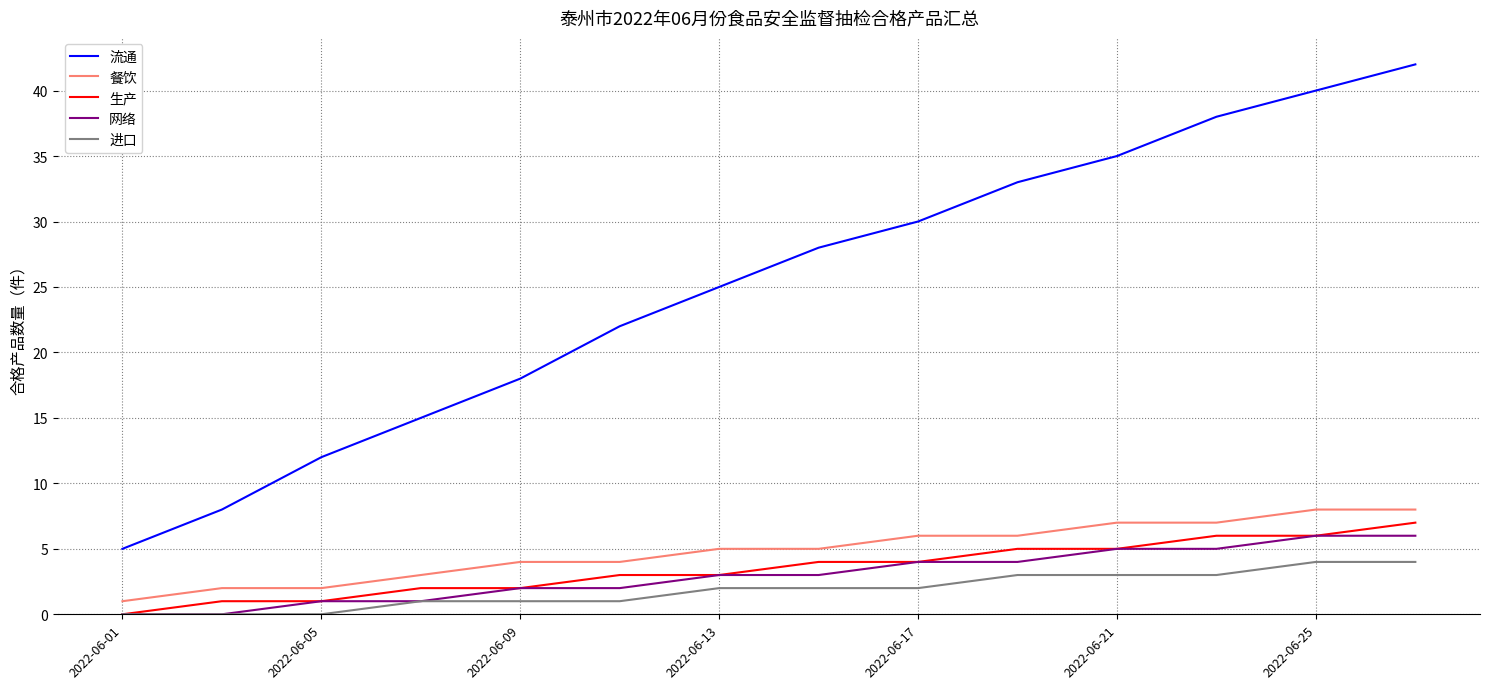

Which series has the widest spread of values?

流通